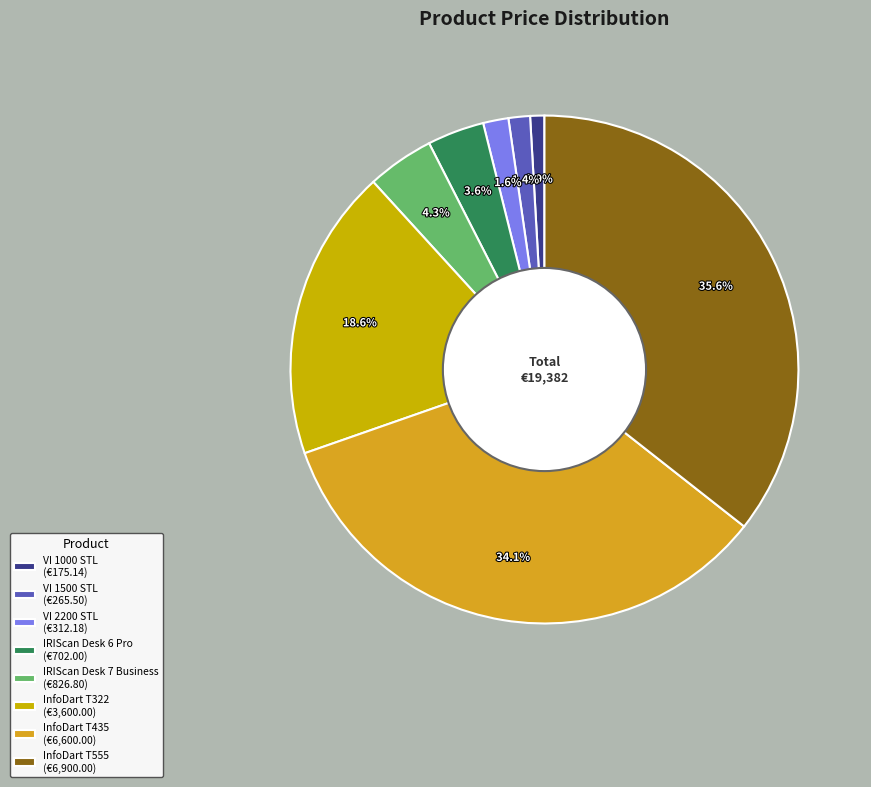

How many segments does this pie chart have?

8